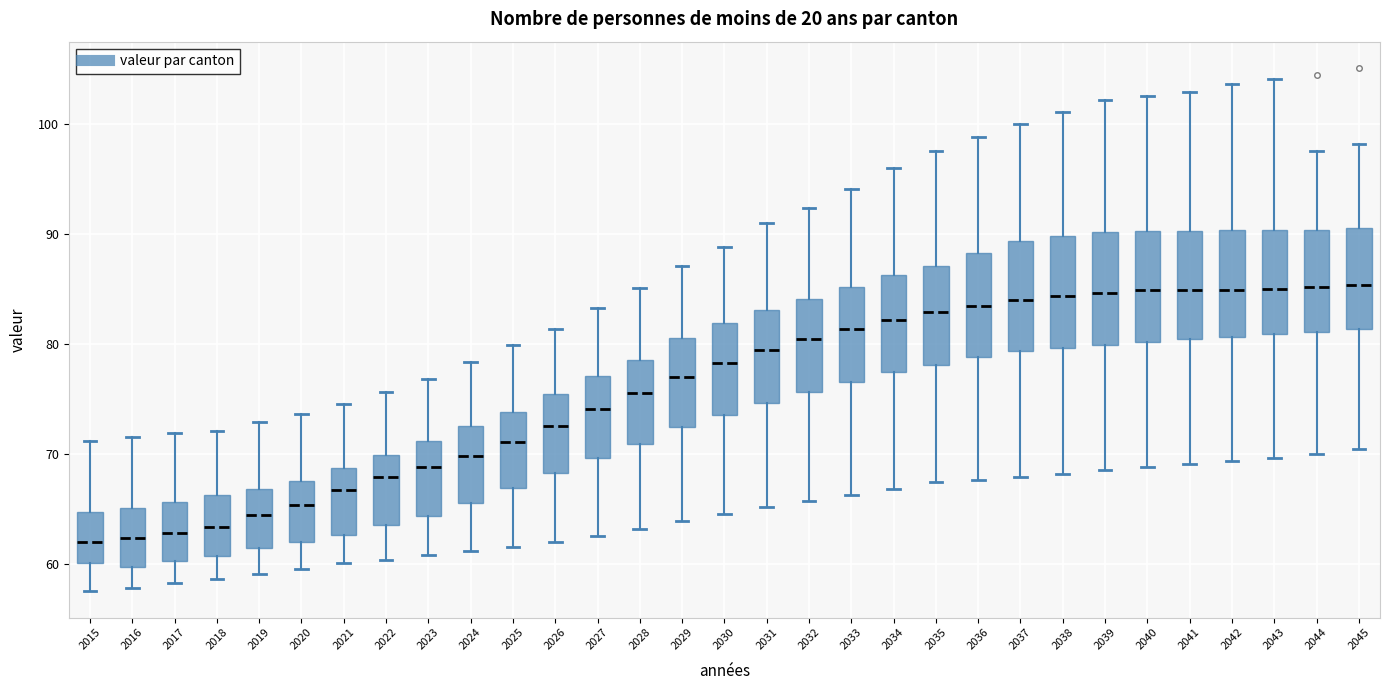

Reading left to right, read every box against the y-axis: the position of its median line, the range the box covers, and the ends of its whiskers. The values are not printed on the chart, so give them approximately, as read against the axis.

2015: median 62, box 60 to 65, whiskers 58 to 71
2016: median 62, box 60 to 65, whiskers 58 to 72
2017: median 63, box 60 to 66, whiskers 58 to 72
2018: median 63, box 61 to 66, whiskers 59 to 72
2019: median 64, box 61 to 67, whiskers 59 to 73
2020: median 65, box 62 to 68, whiskers 60 to 74
2021: median 67, box 63 to 69, whiskers 60 to 75
2022: median 68, box 64 to 70, whiskers 60 to 76
2023: median 69, box 64 to 71, whiskers 61 to 77
2024: median 70, box 66 to 73, whiskers 61 to 78
2025: median 71, box 67 to 74, whiskers 62 to 80
2026: median 73, box 68 to 75, whiskers 62 to 81
2027: median 74, box 70 to 77, whiskers 63 to 83
2028: median 76, box 71 to 79, whiskers 63 to 85
2029: median 77, box 72 to 81, whiskers 64 to 87
2030: median 78, box 74 to 82, whiskers 65 to 89
2031: median 79, box 75 to 83, whiskers 65 to 91
2032: median 80, box 76 to 84, whiskers 66 to 92
2033: median 81, box 77 to 85, whiskers 66 to 94
2034: median 82, box 77 to 86, whiskers 67 to 96
2035: median 83, box 78 to 87, whiskers 67 to 98
2036: median 83, box 79 to 88, whiskers 68 to 99
2037: median 84, box 79 to 89, whiskers 68 to 100
2038: median 84, box 80 to 90, whiskers 68 to 101
2039: median 85, box 80 to 90, whiskers 69 to 102
2040: median 85, box 80 to 90, whiskers 69 to 103
2041: median 85, box 80 to 90, whiskers 69 to 103
2042: median 85, box 81 to 90, whiskers 69 to 104
2043: median 85, box 81 to 90, whiskers 70 to 104
2044: median 85, box 81 to 90, whiskers 70 to 98
2045: median 85, box 81 to 91, whiskers 70 to 98